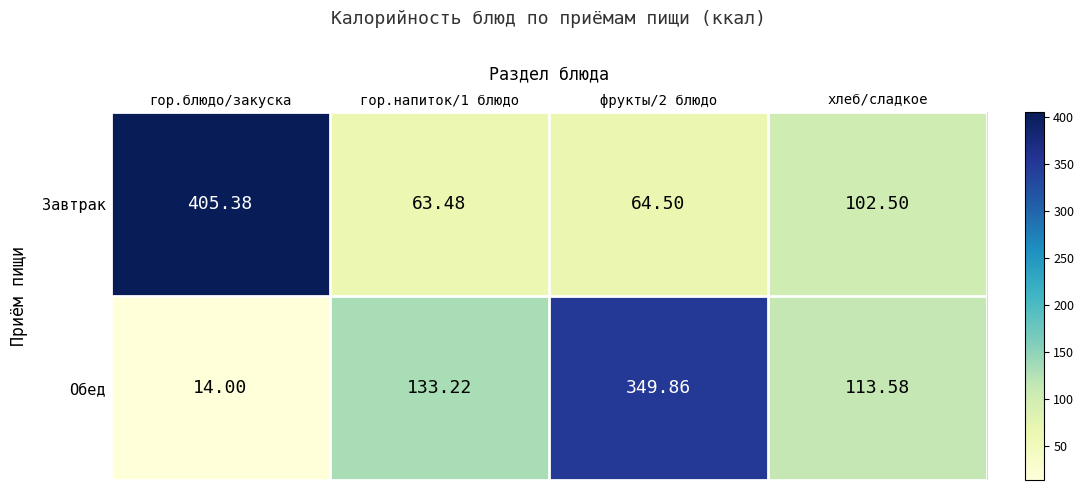

Which series has the widest spread of values?

Завтрак